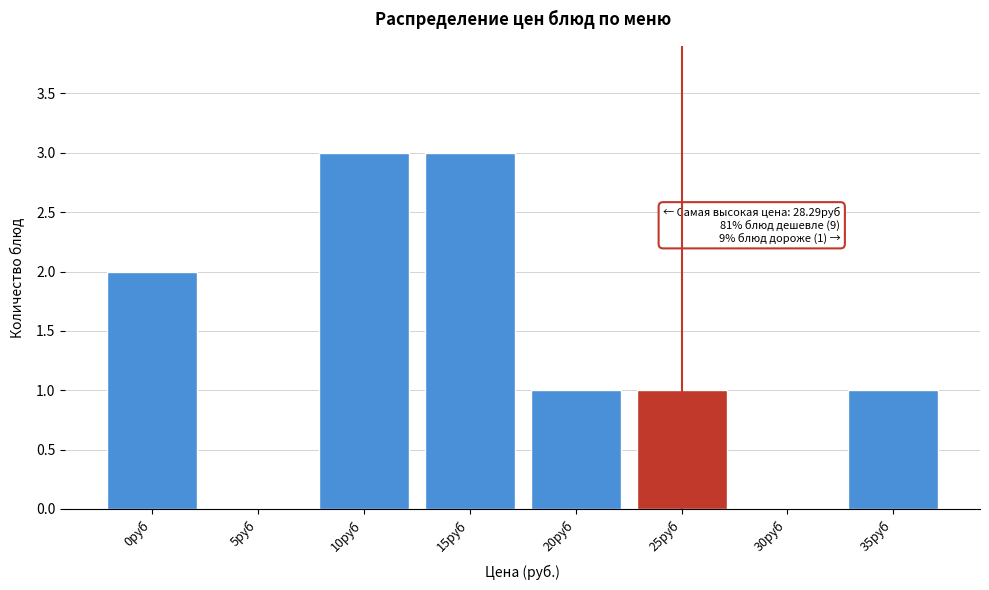

Reading left to right, transcribe all the data shown in this chart.

0руб=2	5руб=0	10руб=3	15руб=3	20руб=1	25руб=1	30руб=0	35руб=1